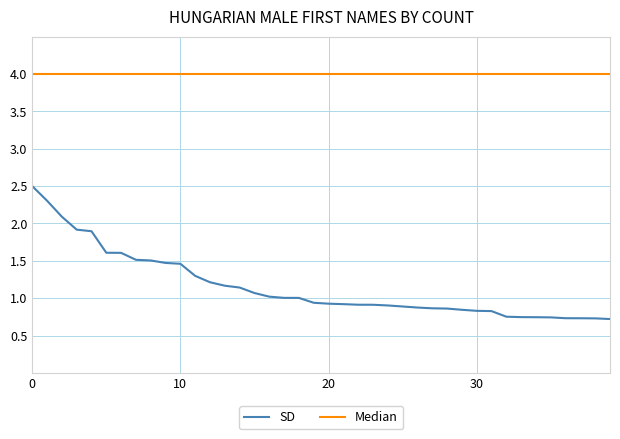

How many distinct data groups are displayed?

2